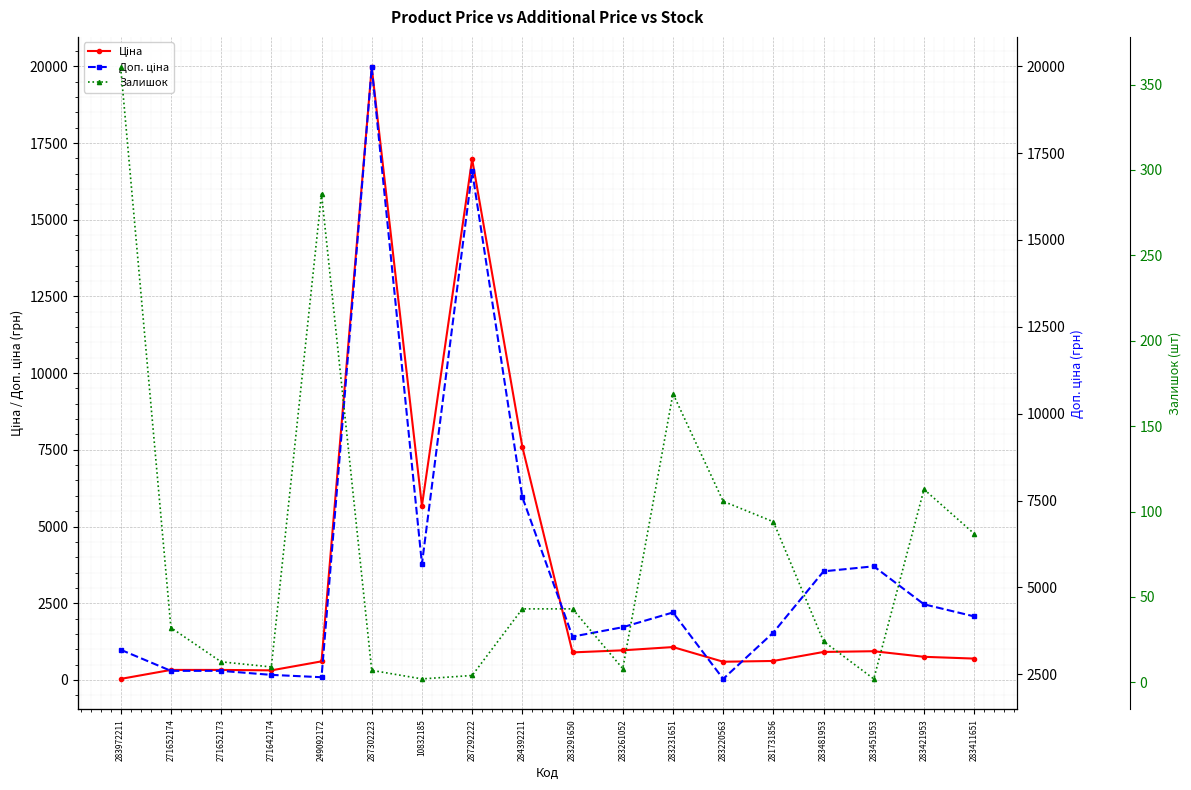

How many values in the Доп. ціна series exceed 4165?

9